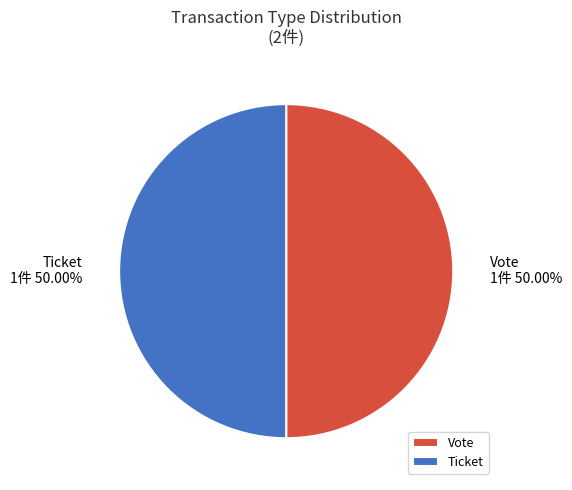

Approximately how many times larger is the value at Ticket compared to Vote?

1.0